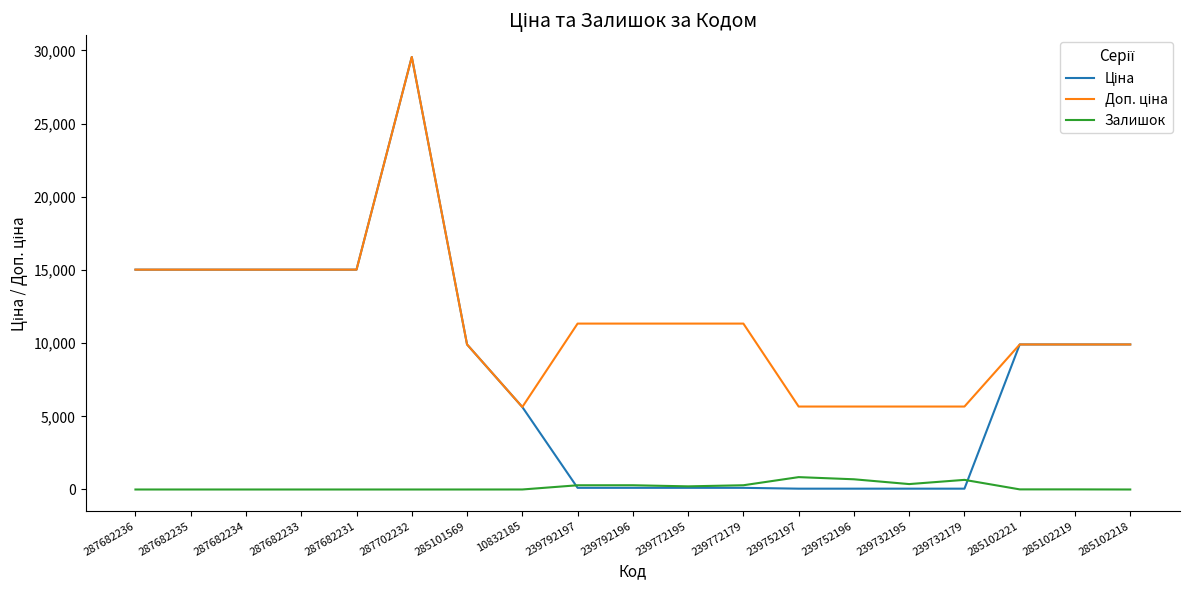

What is the greatest value displayed?

29548.9